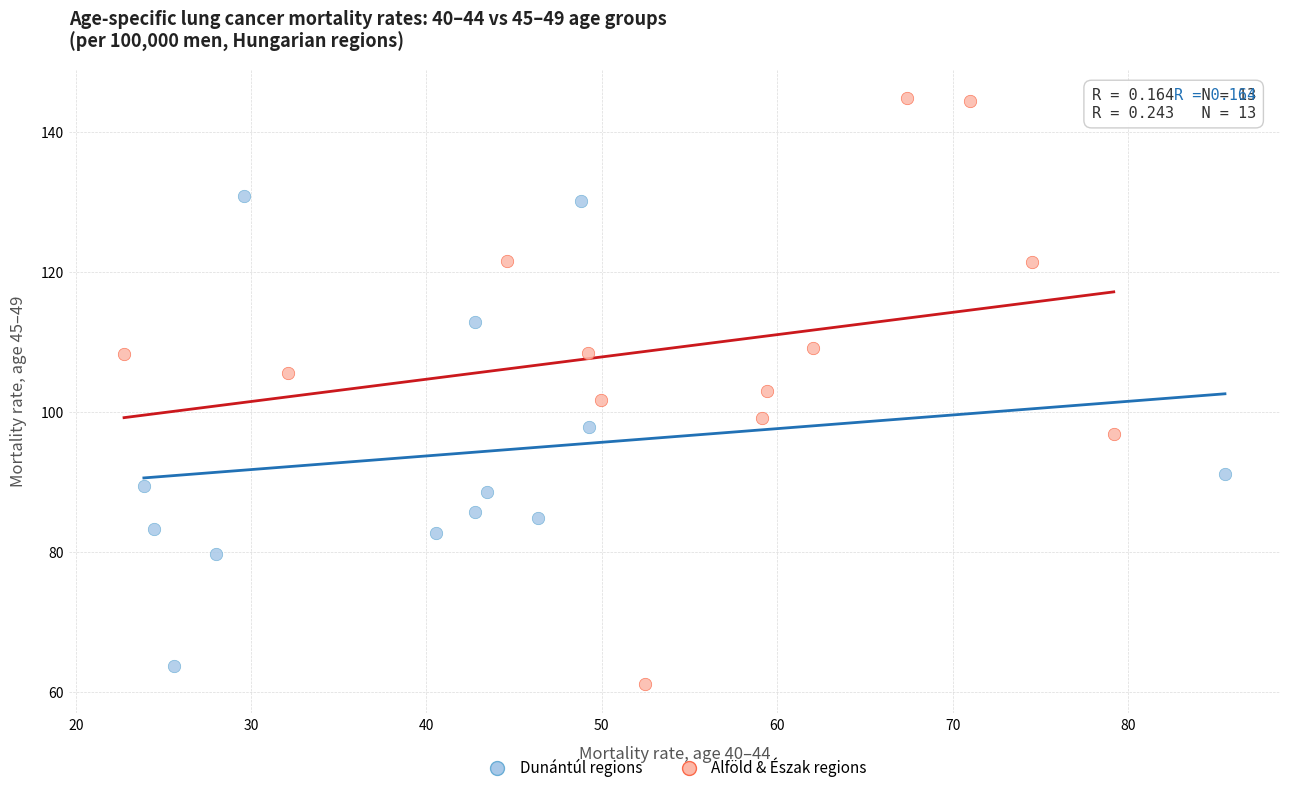

What are all the series names shown in the legend?

Dunántúl regions, Alföld & Észak regions